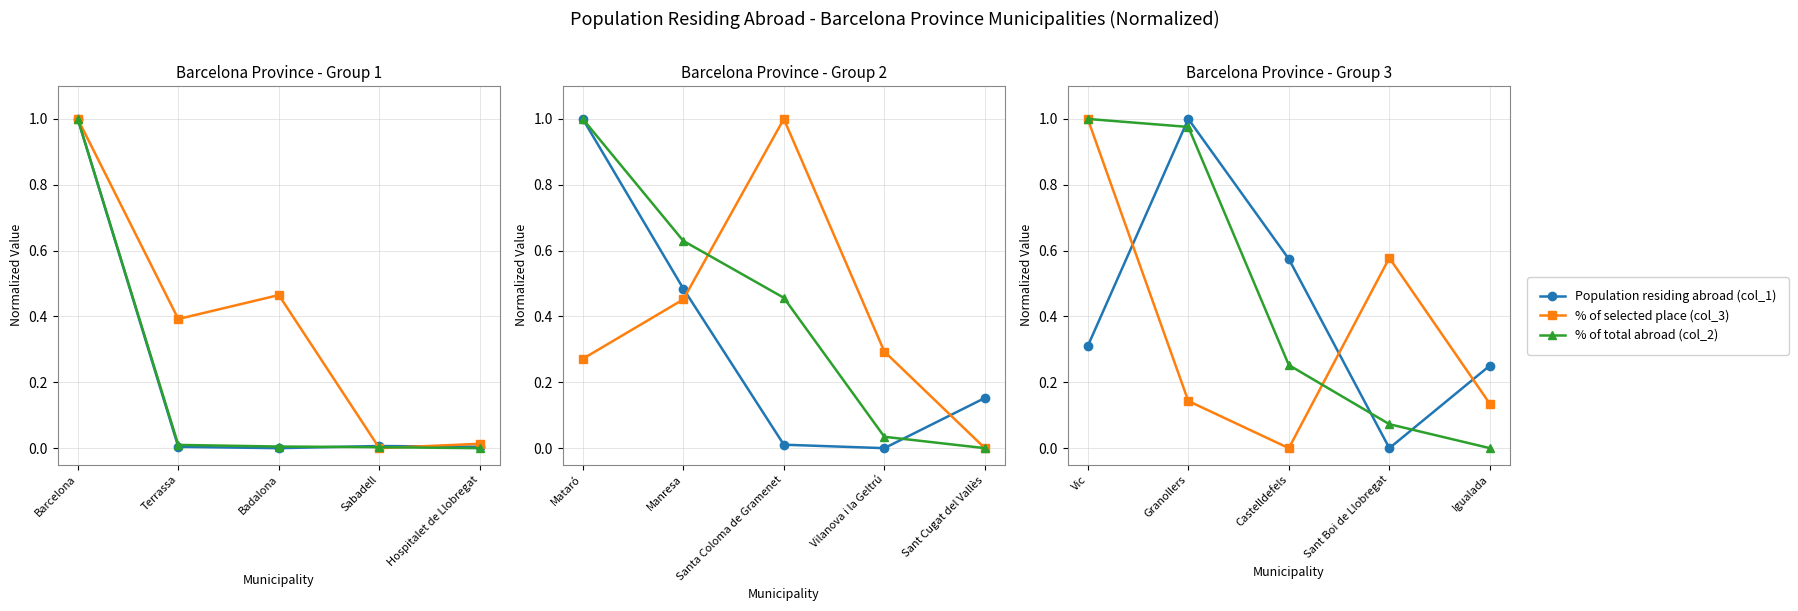

How many interior local valleys does the % of selected place (col_3) series have?

1